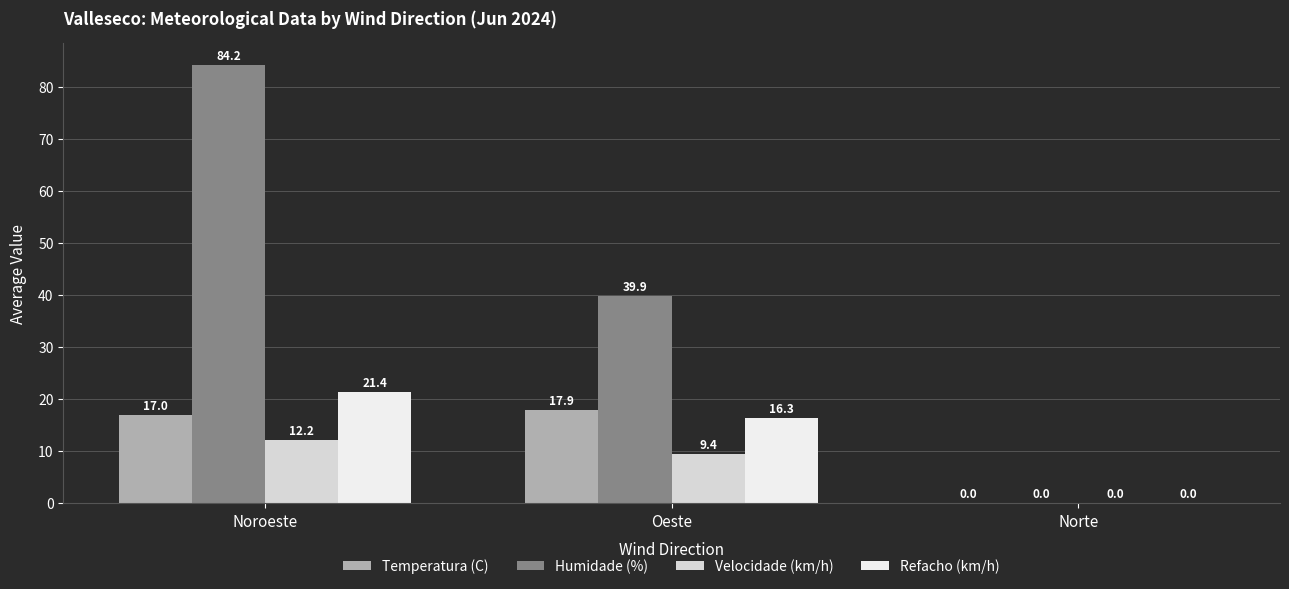

What are all the series names shown in the legend?

Temperatura (C), Humidade (%), Velocidade (km/h), Refacho (km/h)